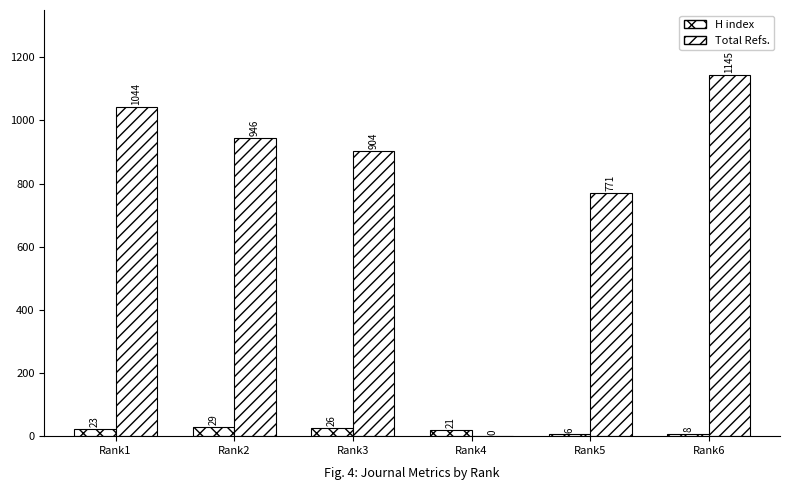

How many positive values does the Total Refs. series have?

5